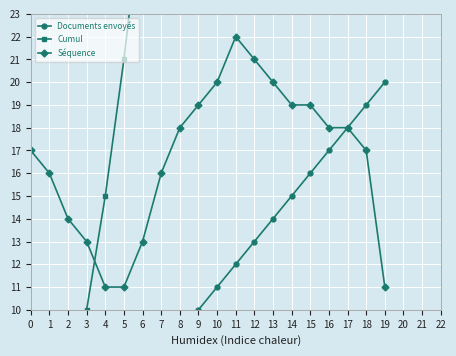

What is the maximum value for Séquence?

22